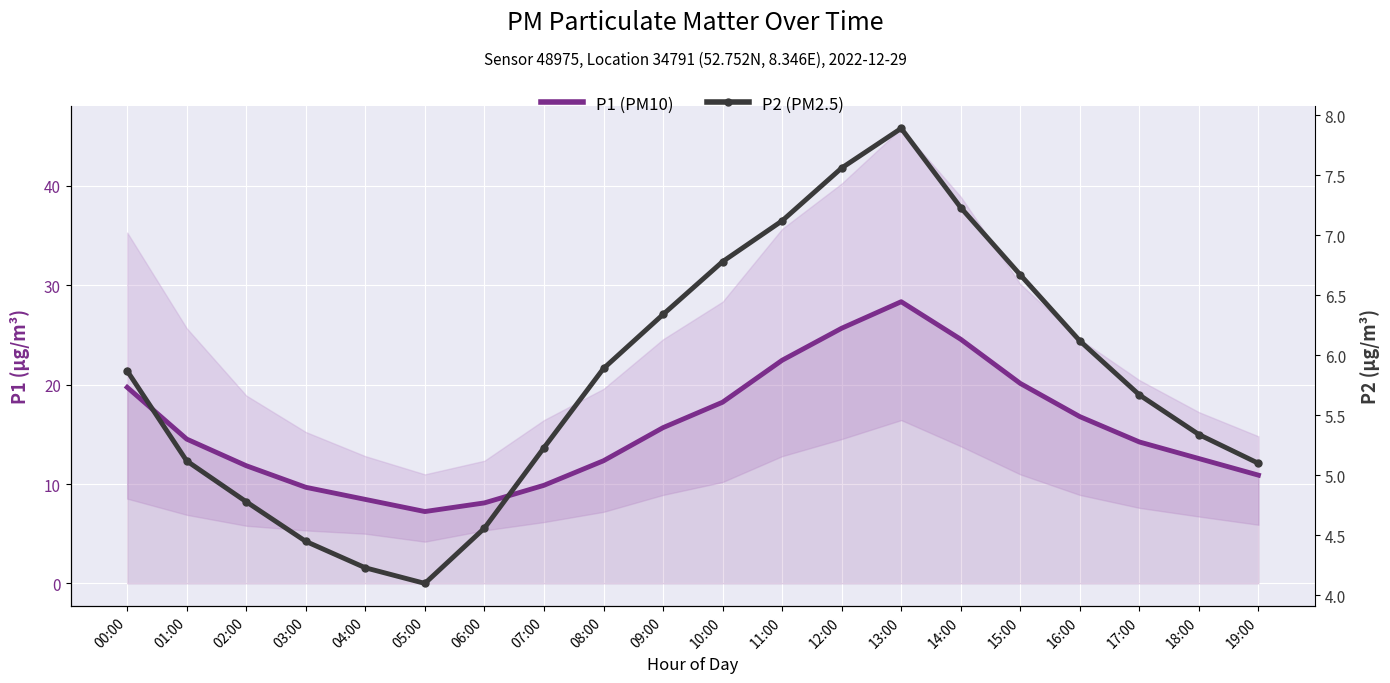

At how many categories does at least one series exceed 27?

1